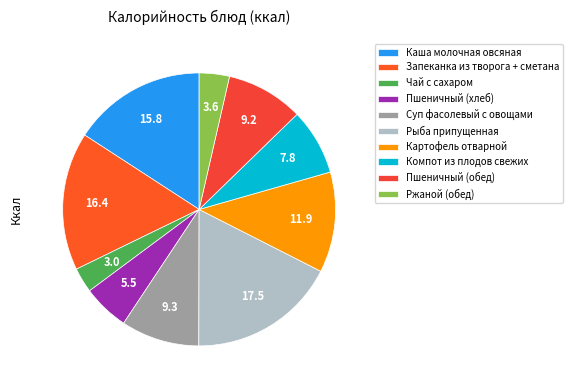

Do Ржаной (обед) and Пшеничный (хлеб) together represent more than half of the pie?

No